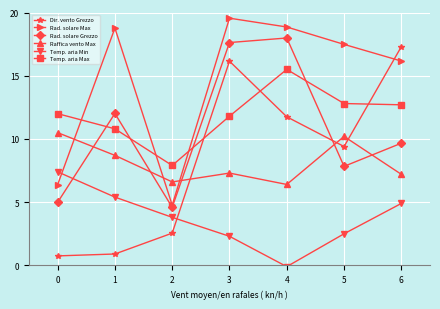

True or false: Raffica vento Max and Temp. aria Max intersect in this chart.

False